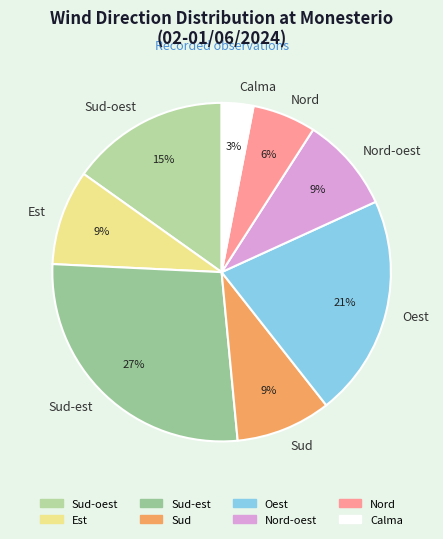

What is the largest slice in the pie chart?

Sud-est